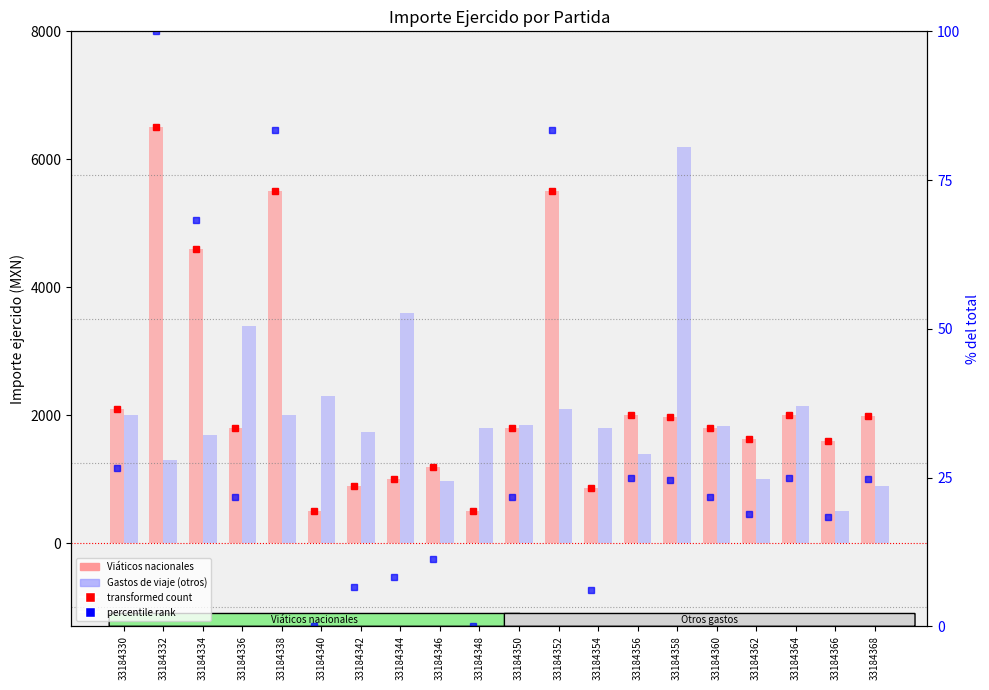

What is the difference between the maximum and minimum values in the transformed count (Viáticos) series?

6000.0